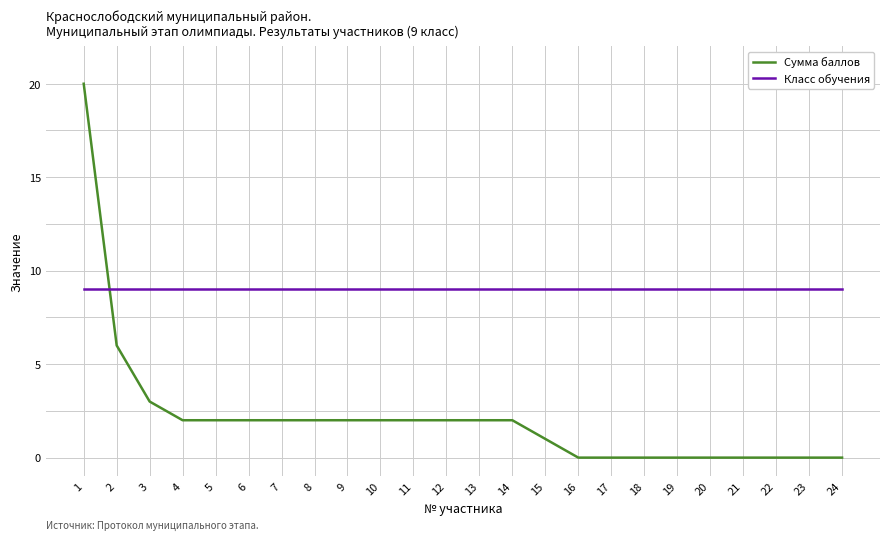

What is the highest value of the Класс обучения series?

9